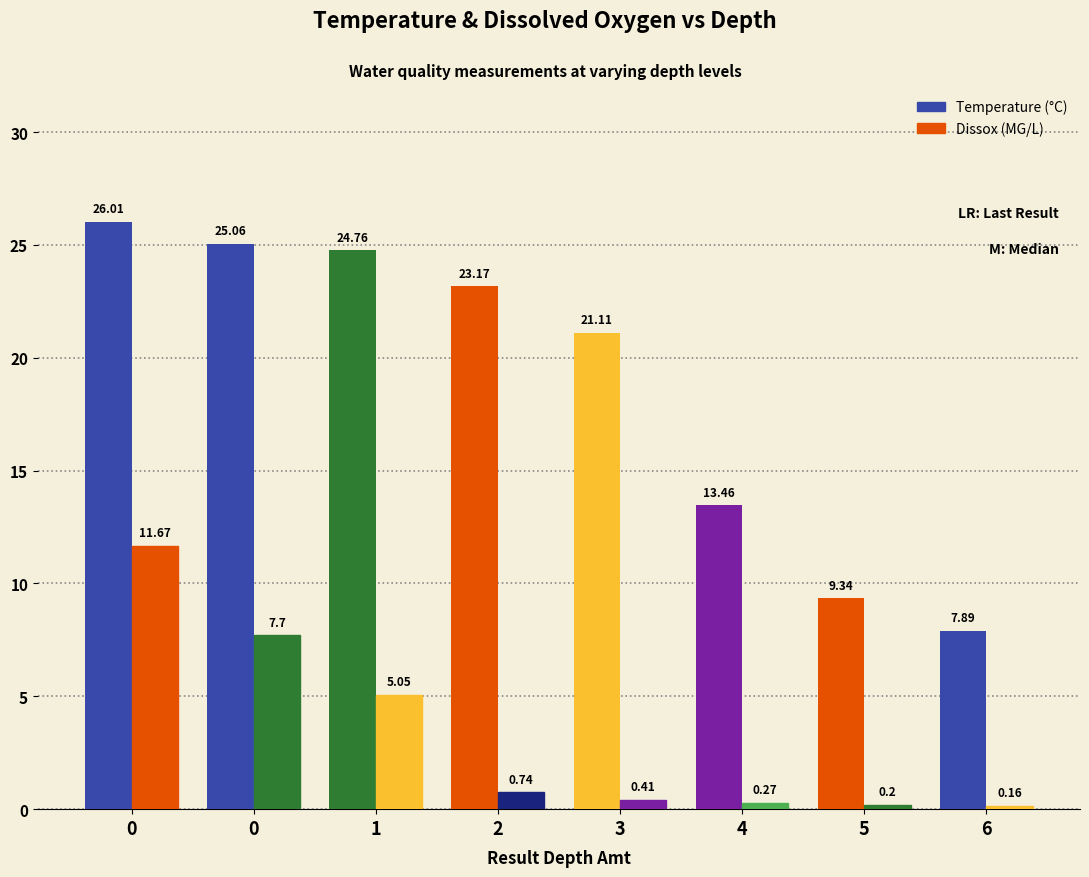

Count the number of data series in this chart.

2